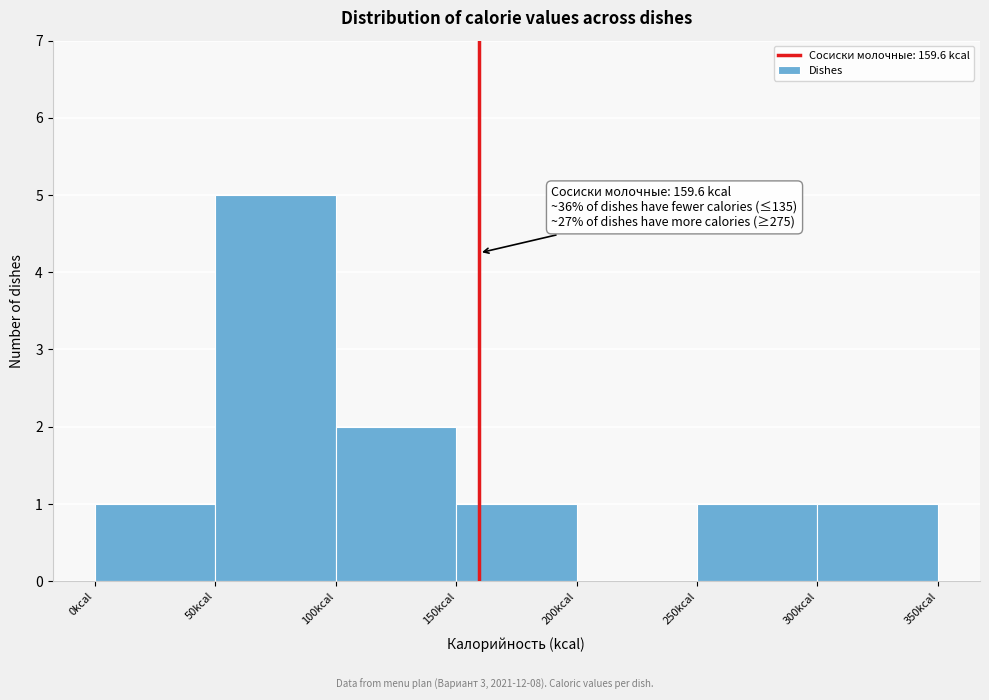

Over which range of the x-axis is the bar tallest?

50 to 100